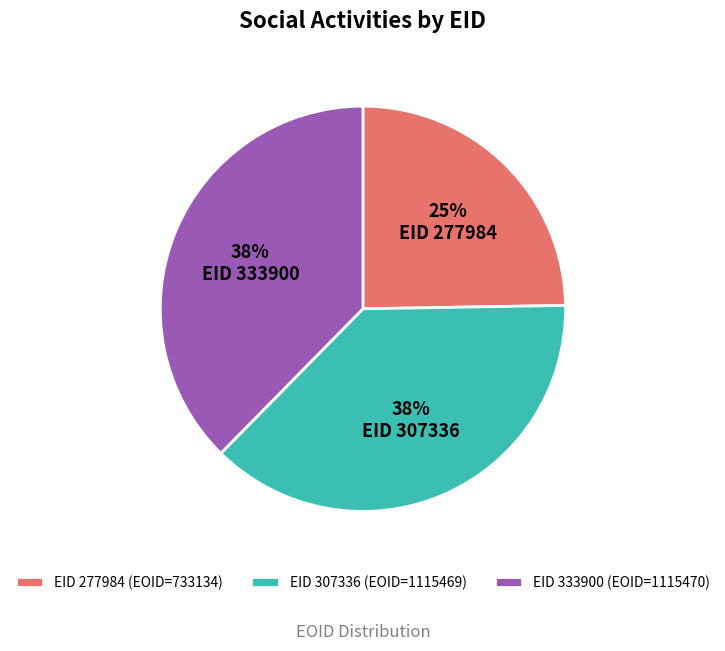

To the nearest percent, what is the difference between the largest and smallest slice percentages?

13%